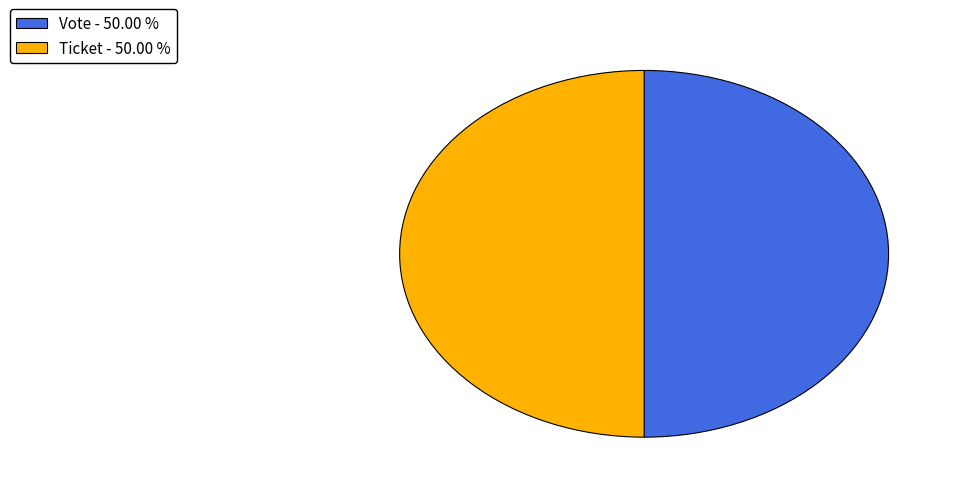

Count the number of slices in the pie.

2